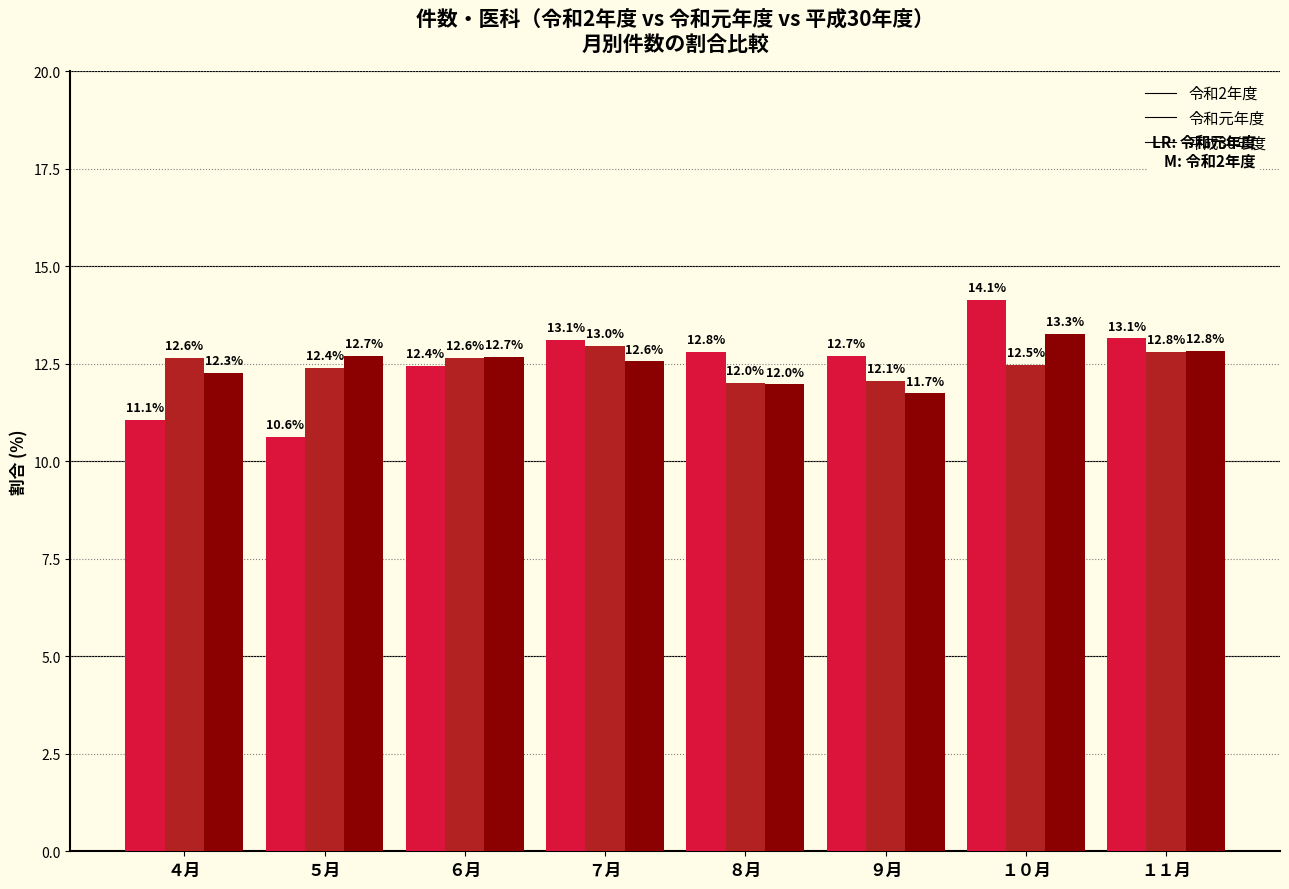

What is the spread (max minus min) of values at ４月?

1.6